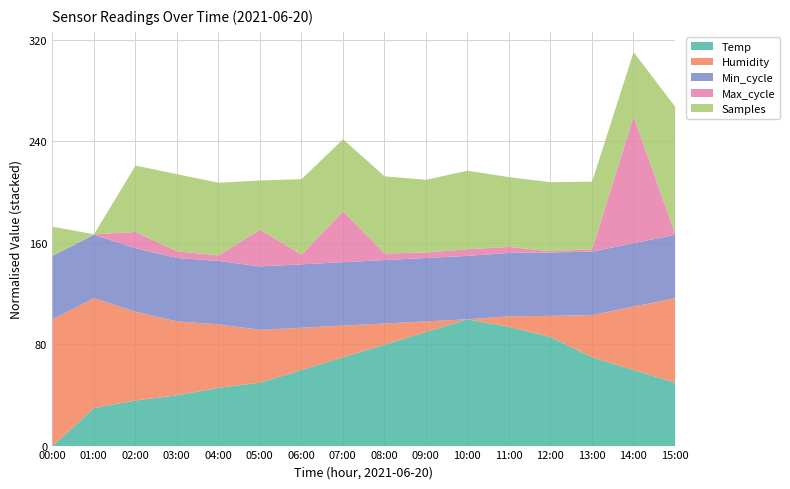

At which category is the sum across all series the highest?

14:00